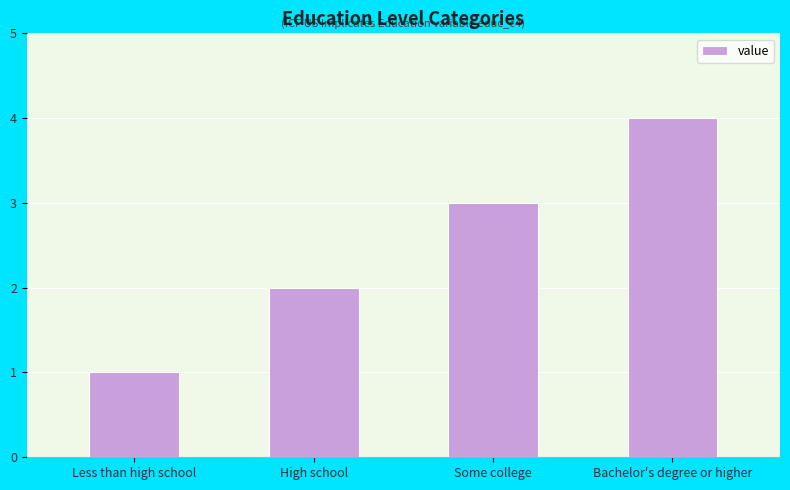

Does the chart contain any negative values?

No